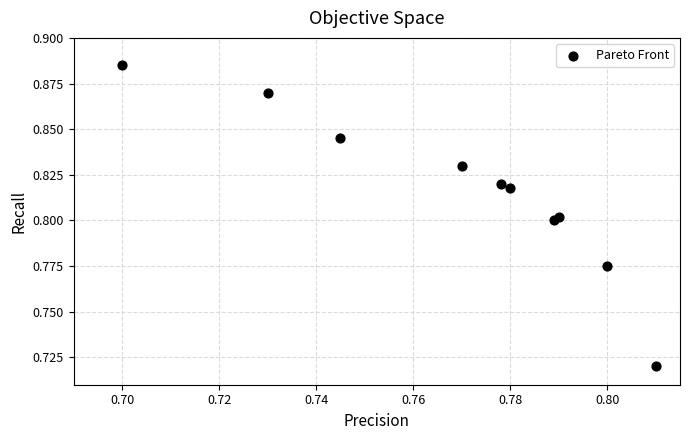

How many data points are displayed?

10